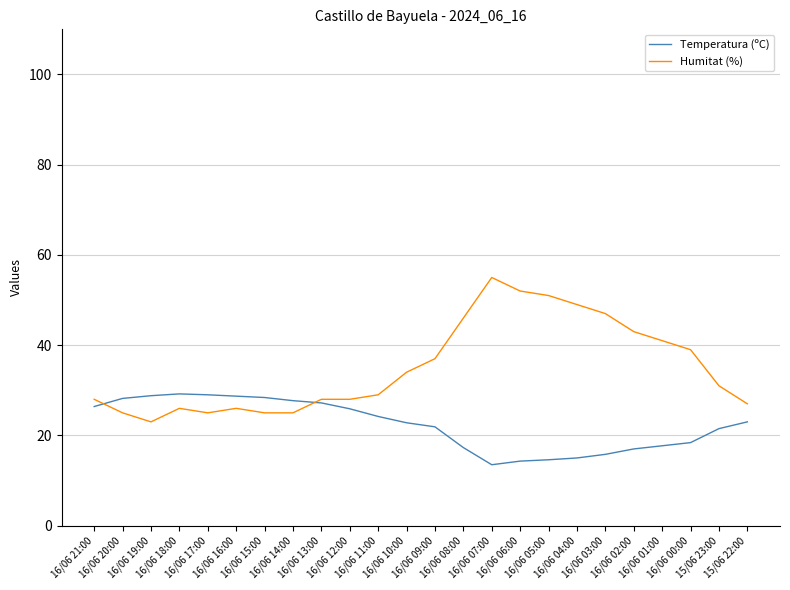

Rank the series by their average value, from lowest to highest.

Temperatura (ºC), Humitat (%)